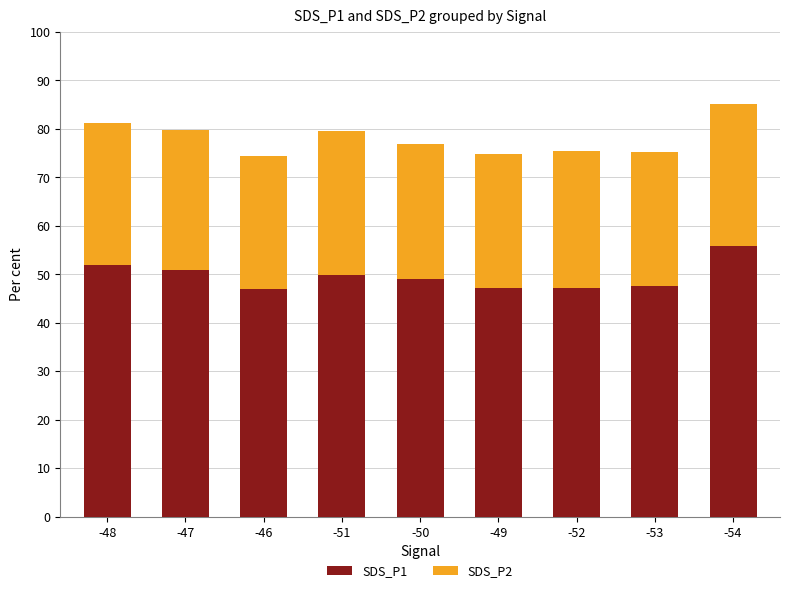

What is the maximum value for SDS_P1?

55.8